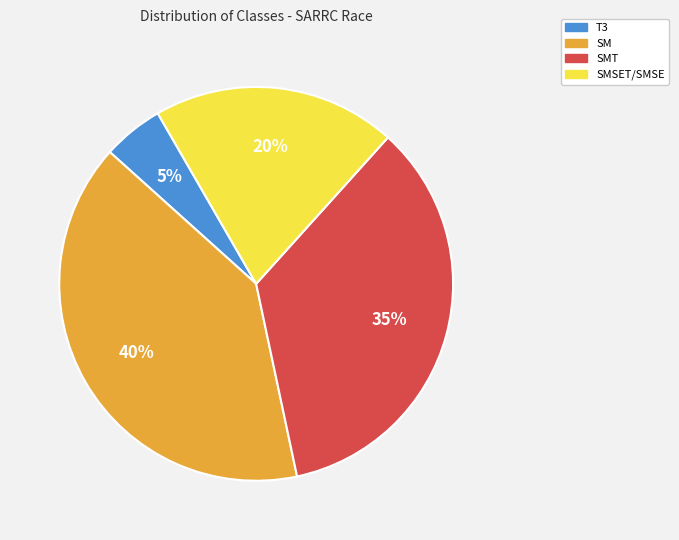

To the nearest percent, what is the average slice percentage?

25%